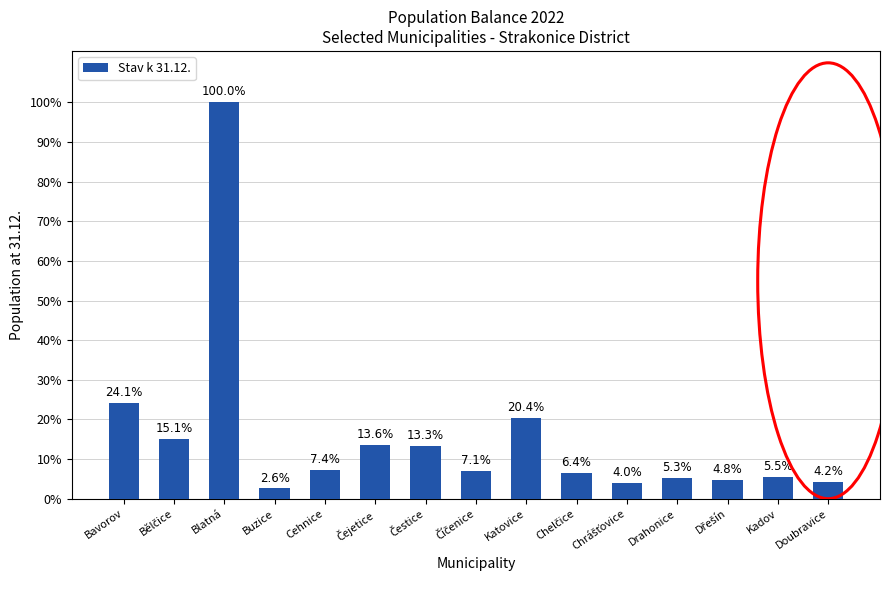

What is the difference between the maximum and minimum values?

6477